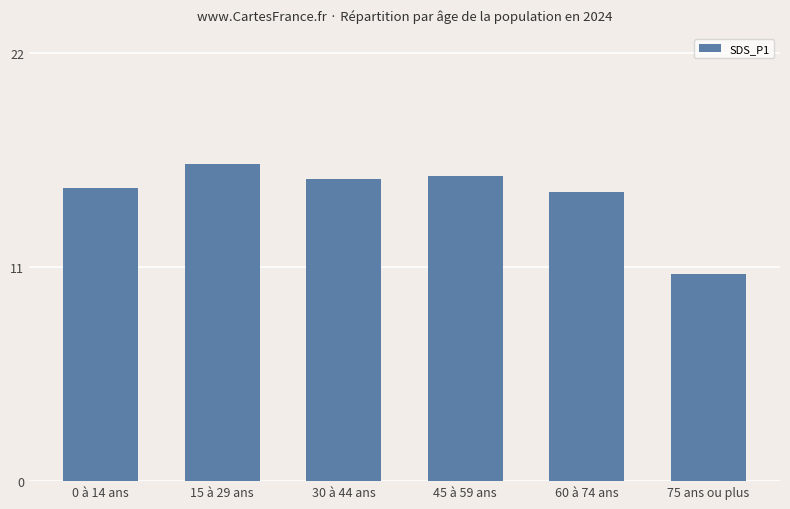

Does the chart contain stacked bars?

No